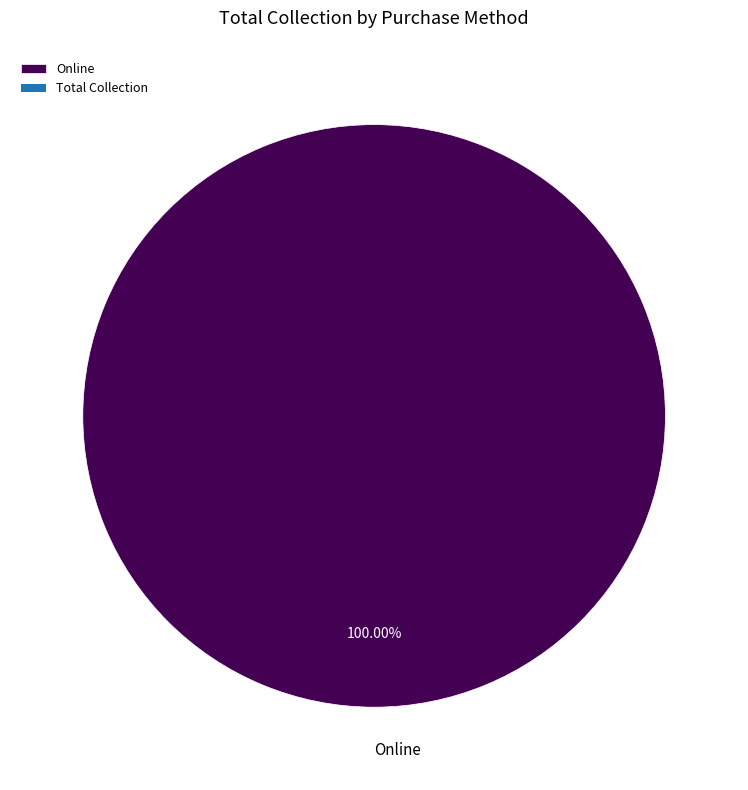

Rank the categories by value from lowest to highest.

Online